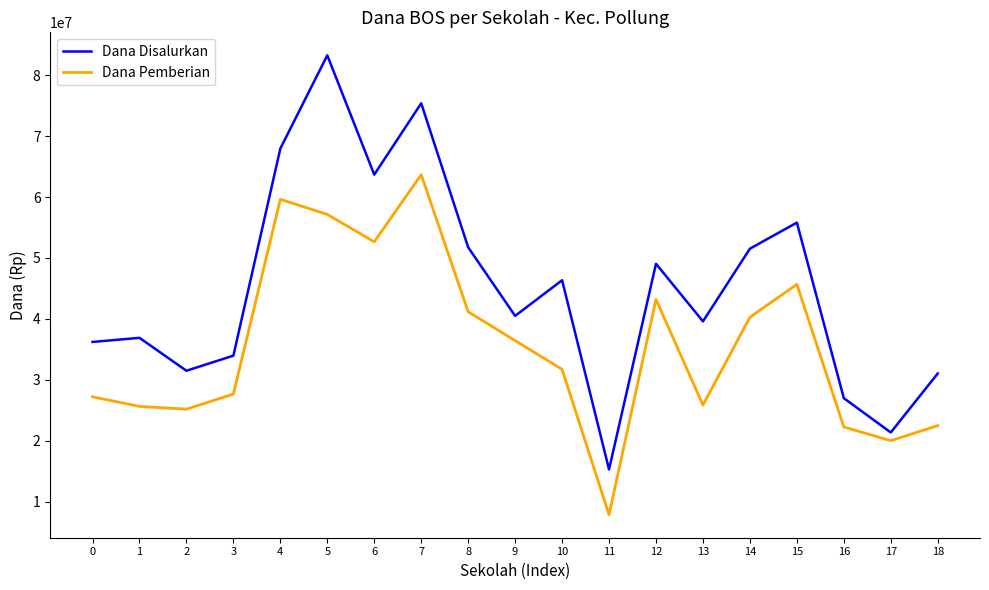

What is the maximum value shown in the chart?

83250000